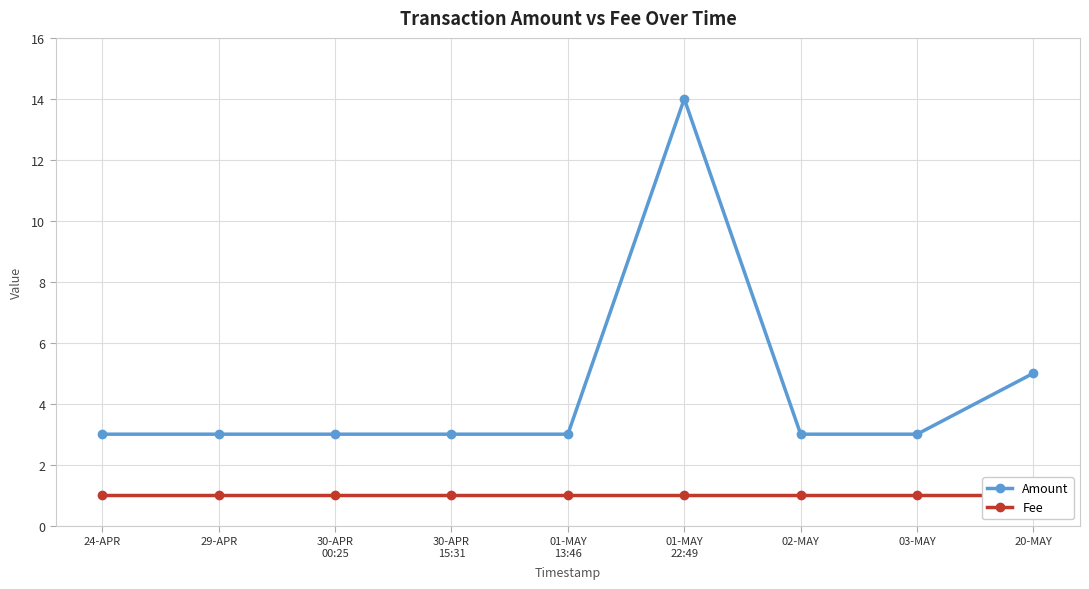

List the labels in order of Amount value, largest first.

01-MAY
22:49, 20-MAY, 24-APR, 29-APR, 30-APR
00:25, 30-APR
15:31, 01-MAY
13:46, 02-MAY, 03-MAY